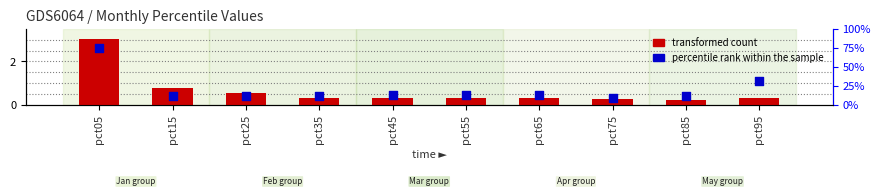

What are all the series names shown in the legend?

transformed count, percentile rank within the sample